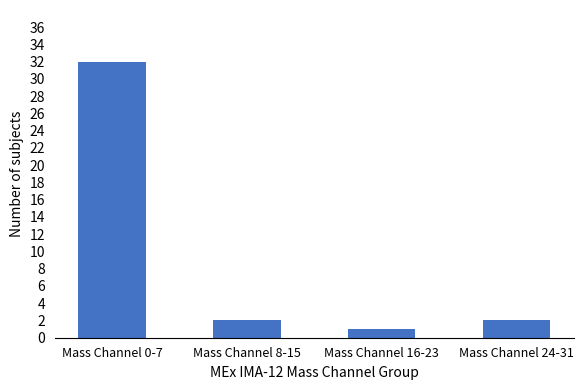

What is the sum of all values?

37